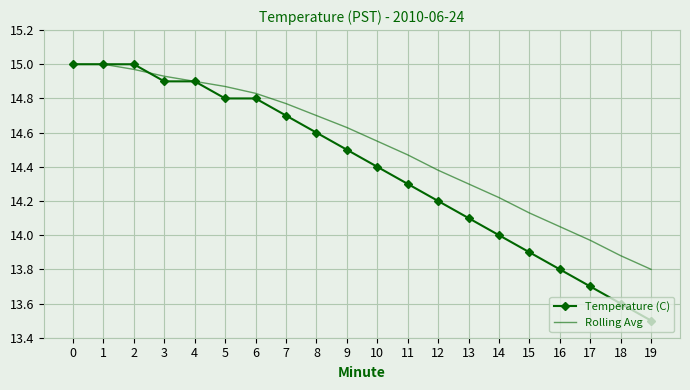

Is the value of Temperature (C) at 9 greater than the value of Rolling Avg at 8?

No